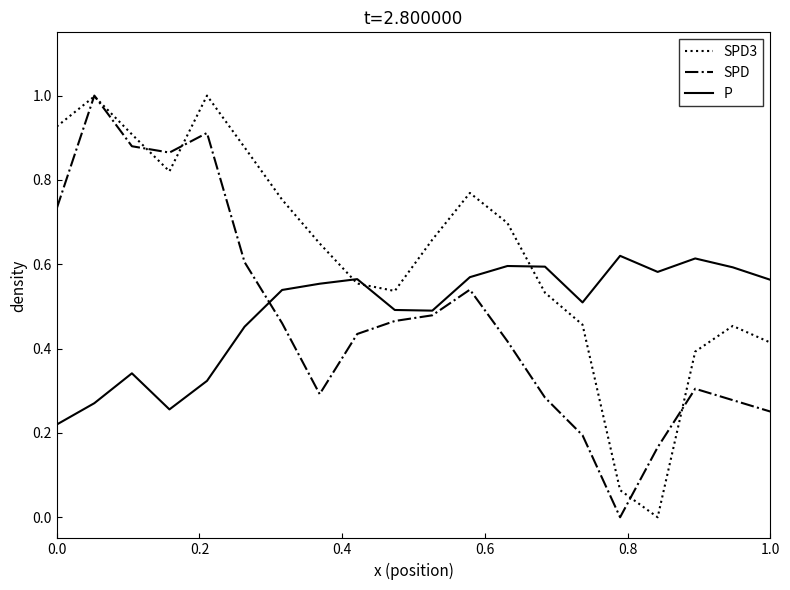

Which series has the largest total across all categories?

SPD3